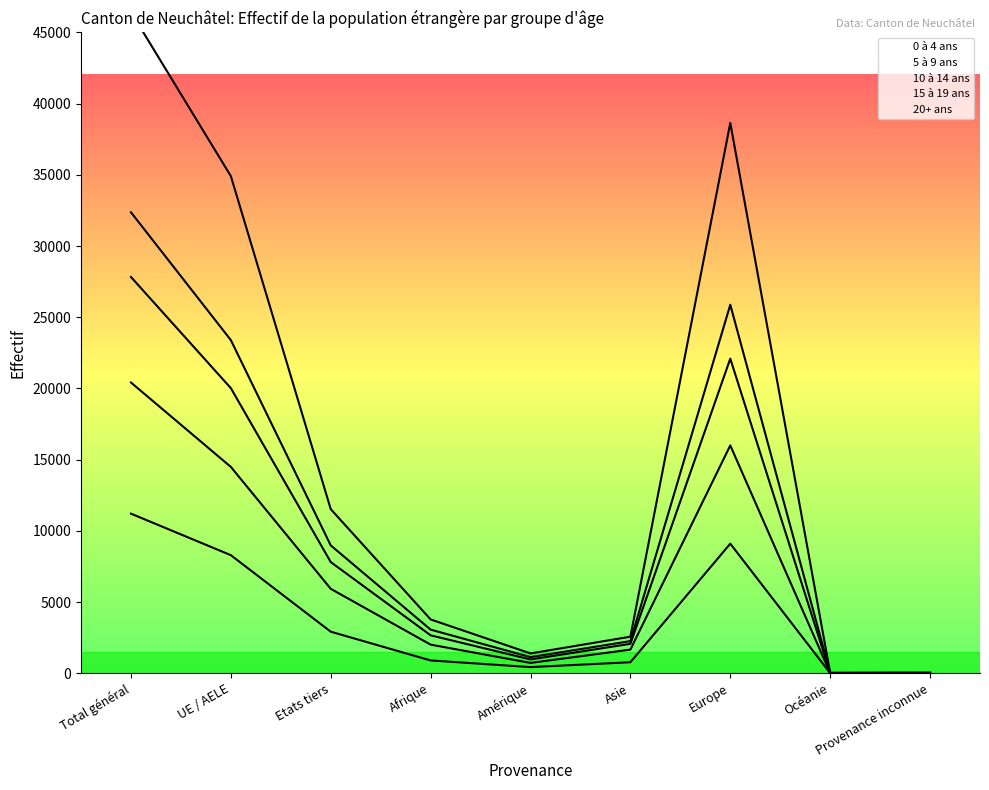

True or false: 20+ ans and 10 à 14 ans cross at least once.

False